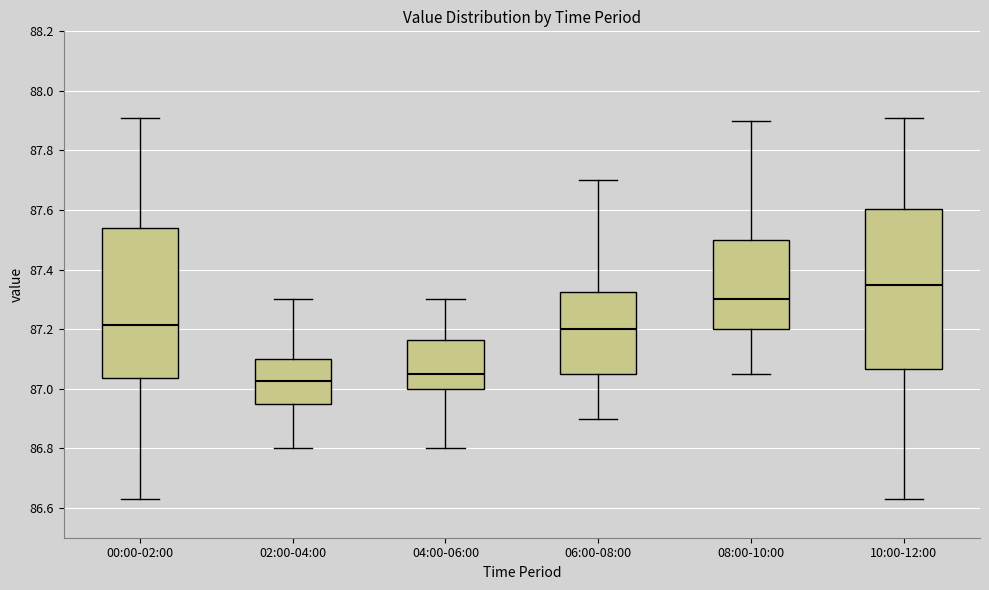

Where does the upper whisker of the box for 06:00-08:00 end on the y-axis? The values are not printed on the chart, so give them approximately, as read against the axis.

87.70